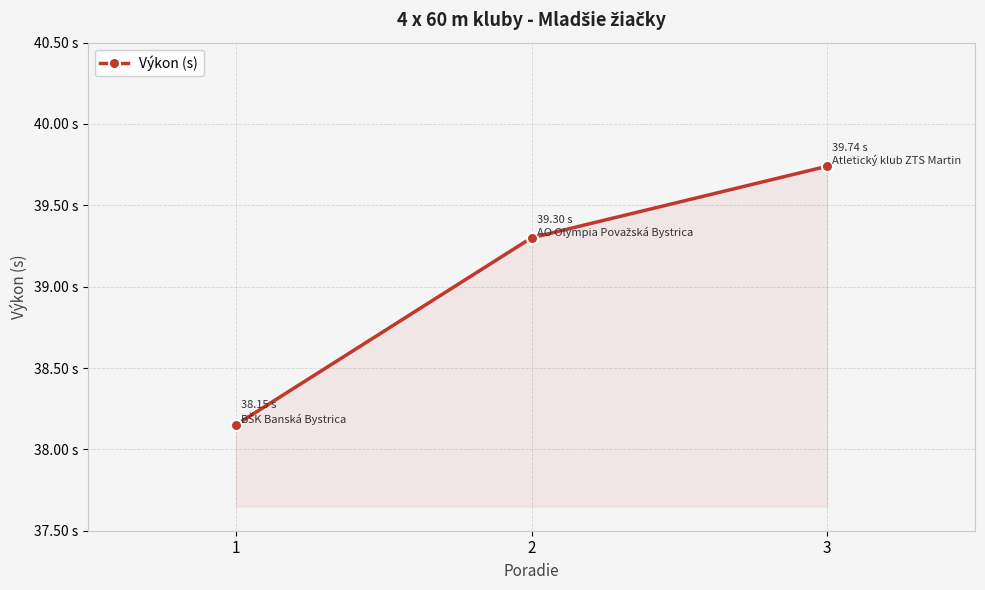

Does the chart have visible grid lines?

Yes